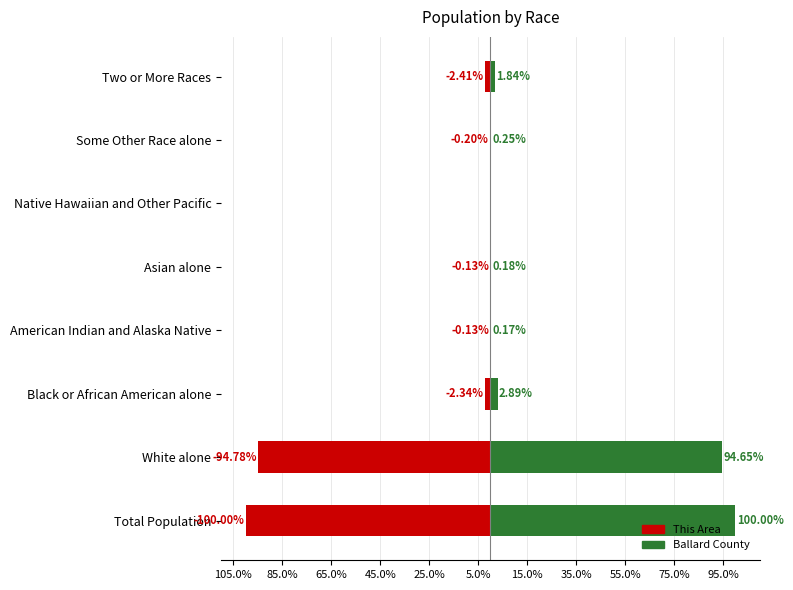

Which series has the widest spread of values?

This Area